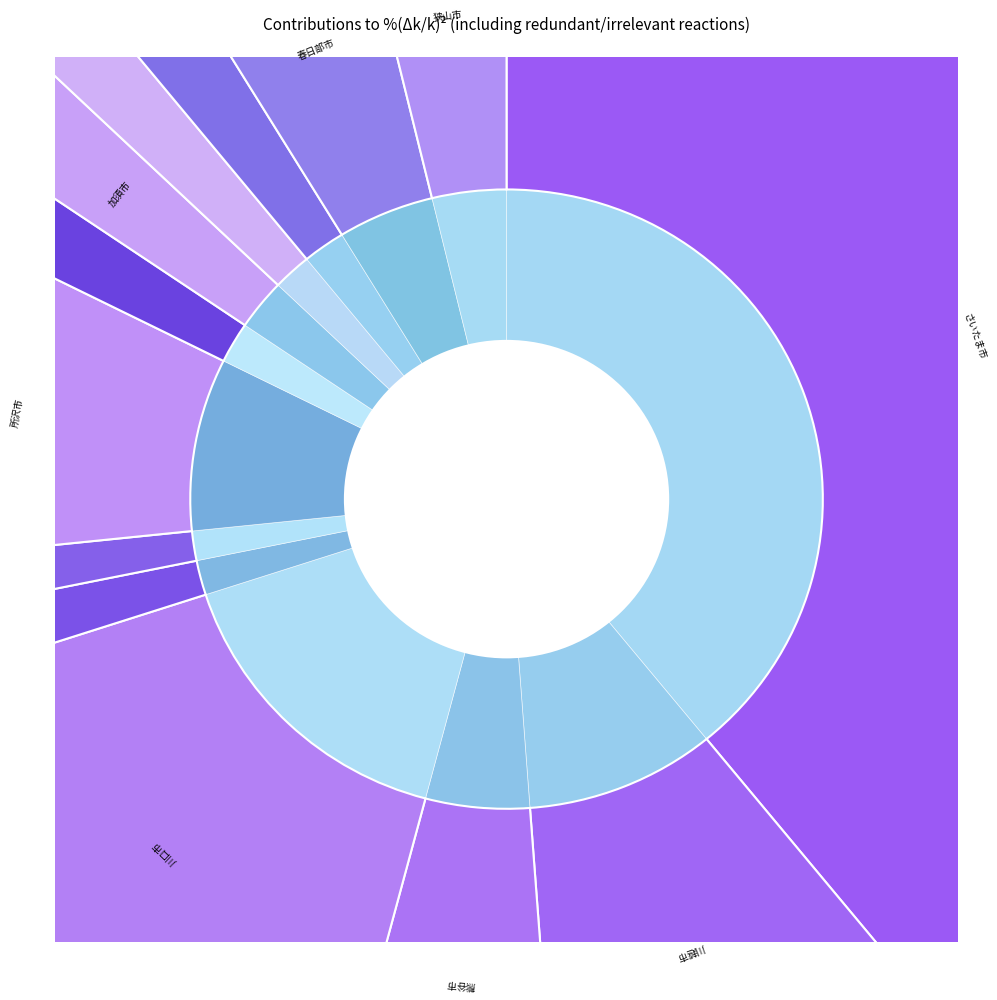

What percentage is the 狭山市 slice, to the nearest percent?

4%